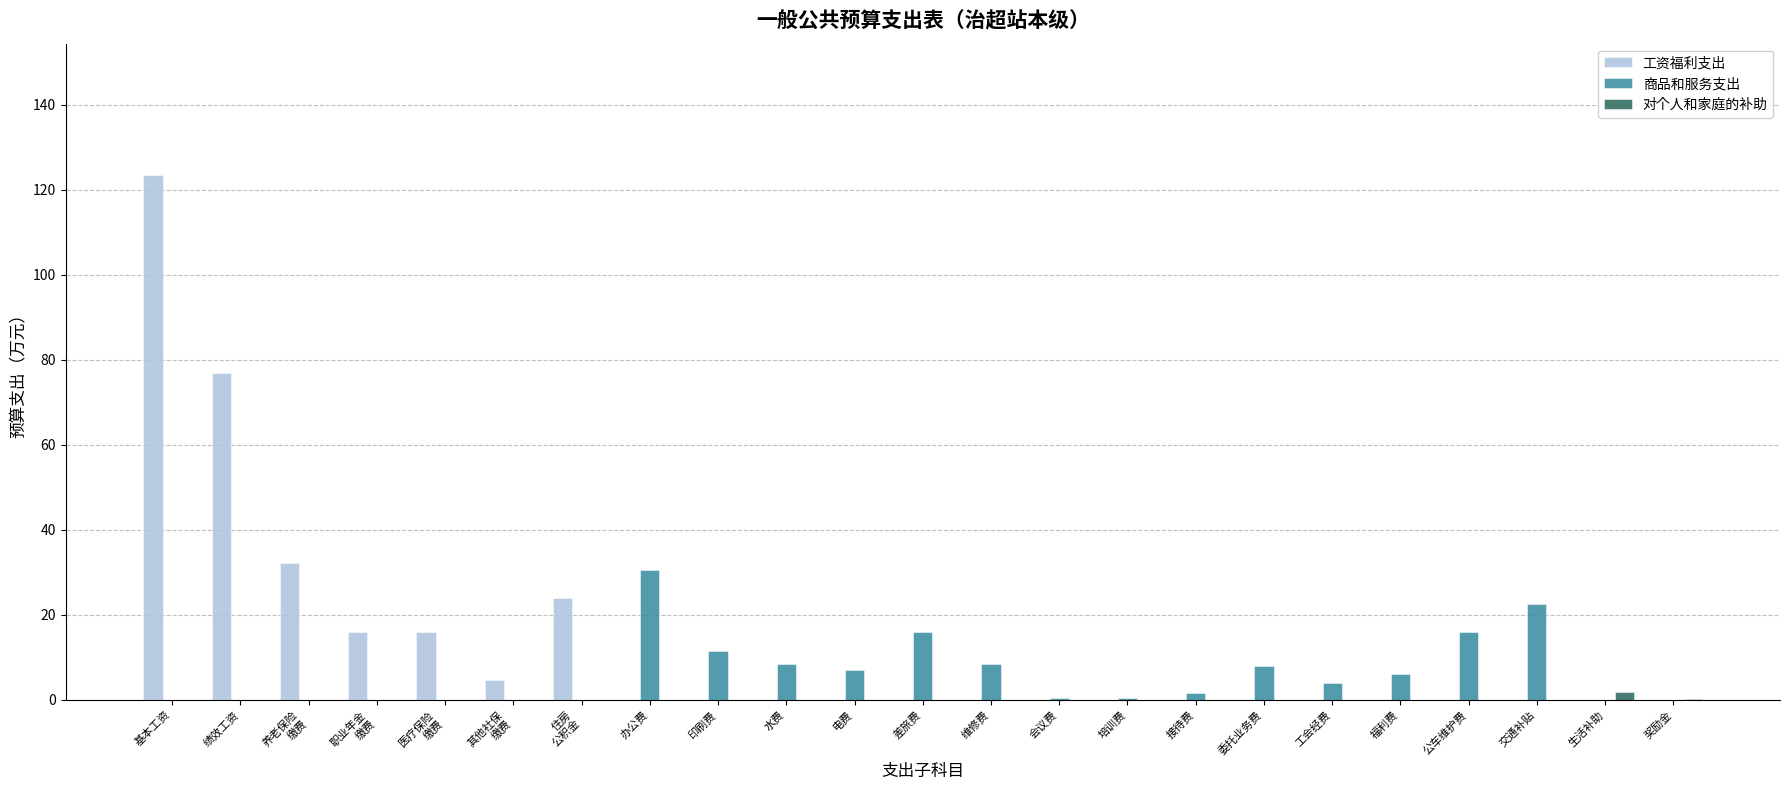

True or false: 商品和服务支出 has a value of 22.5 at 交通补贴.

True